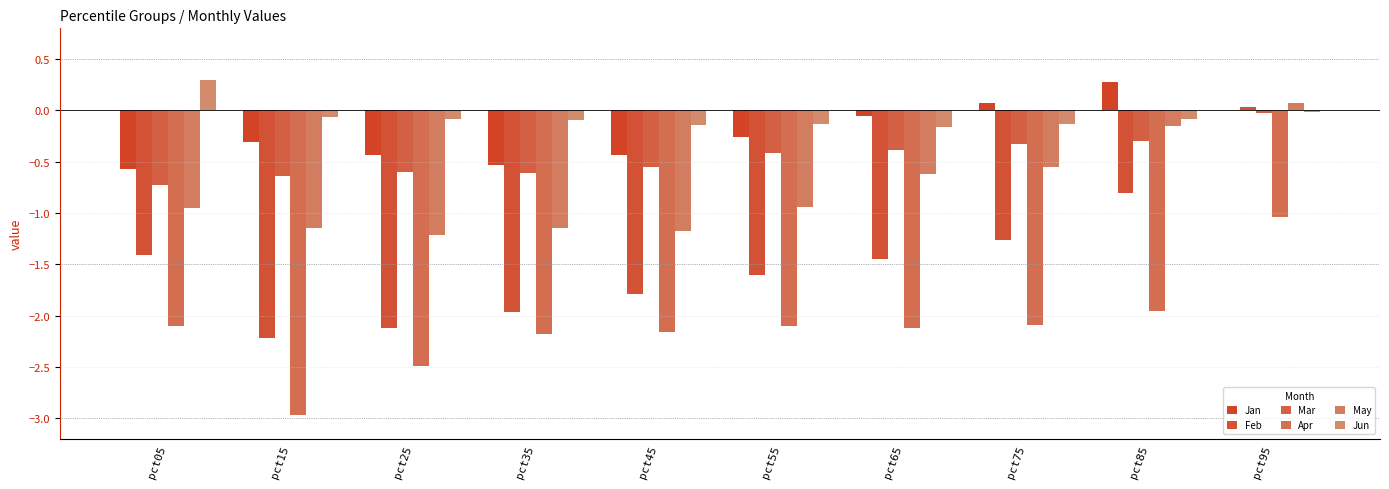

How many groups of bars are there?

10